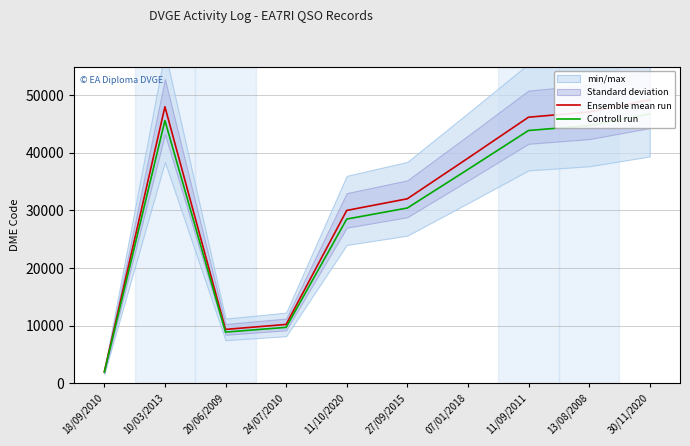

Rank the series at 24/07/2010 from highest to lowest value.

Ensemble mean run, Controll run